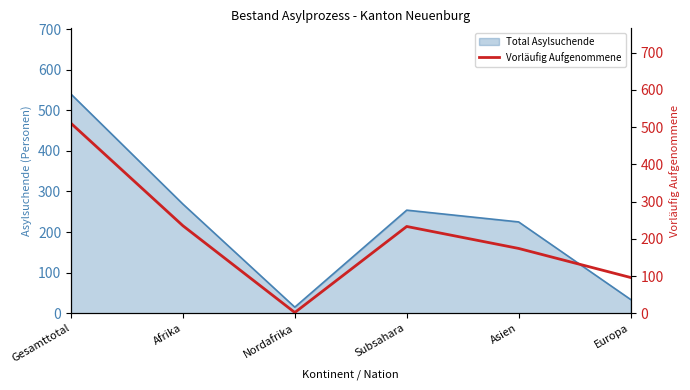

The chart shows a value of 235 at Afrika. True or false?

True